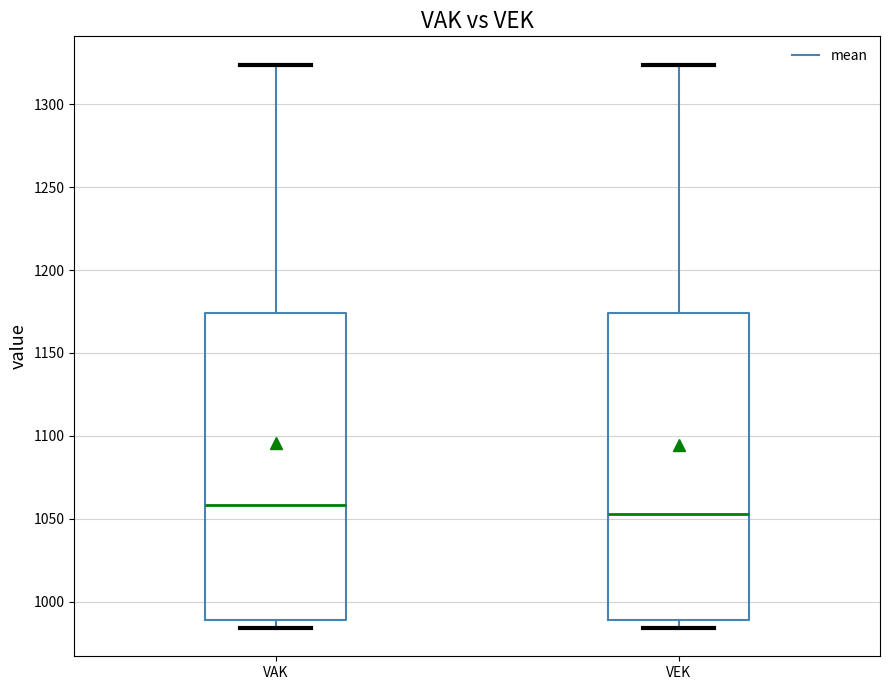

Reading left to right, read every box against the y-axis: the position of its median line, the range the box covers, and the ends of its whiskers. The values are not printed on the chart, so give them approximately, as read against the axis.

VAK: median 1060, box 990 to 1175, whiskers 985 to 1325
VEK: median 1055, box 990 to 1175, whiskers 985 to 1325